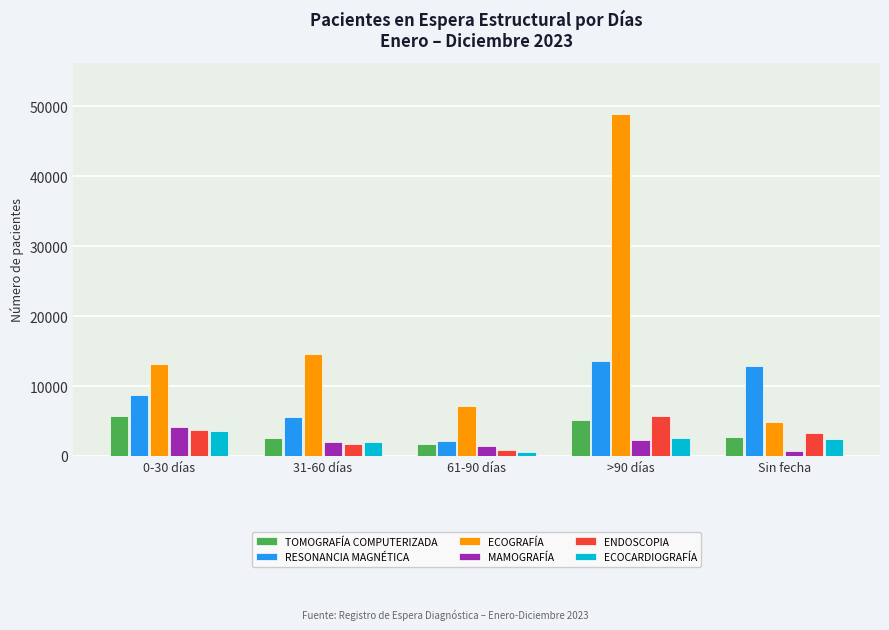

What is the minimum value shown in the chart?

623